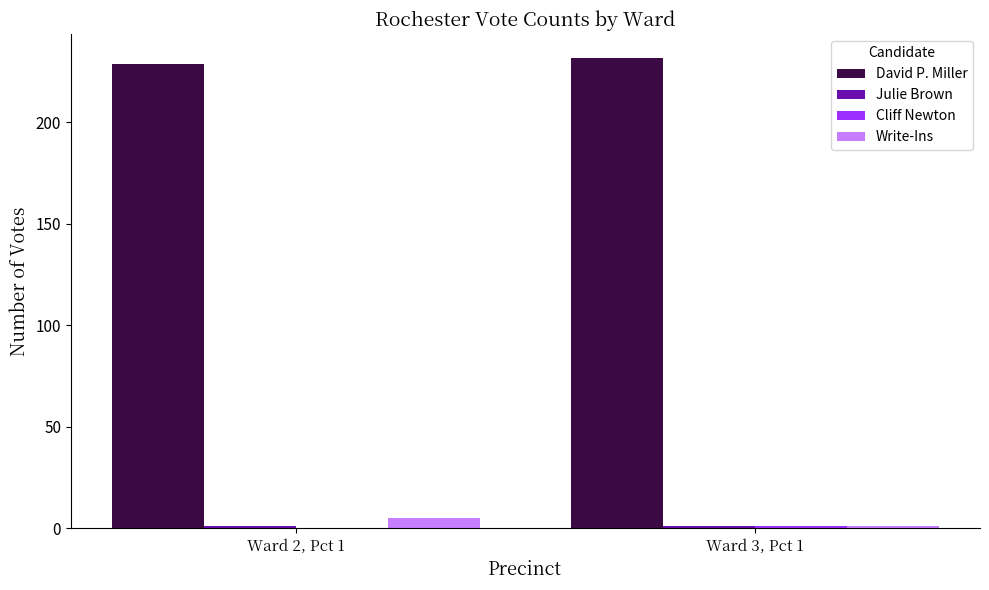

What is the sum of all Write-Ins values?

6